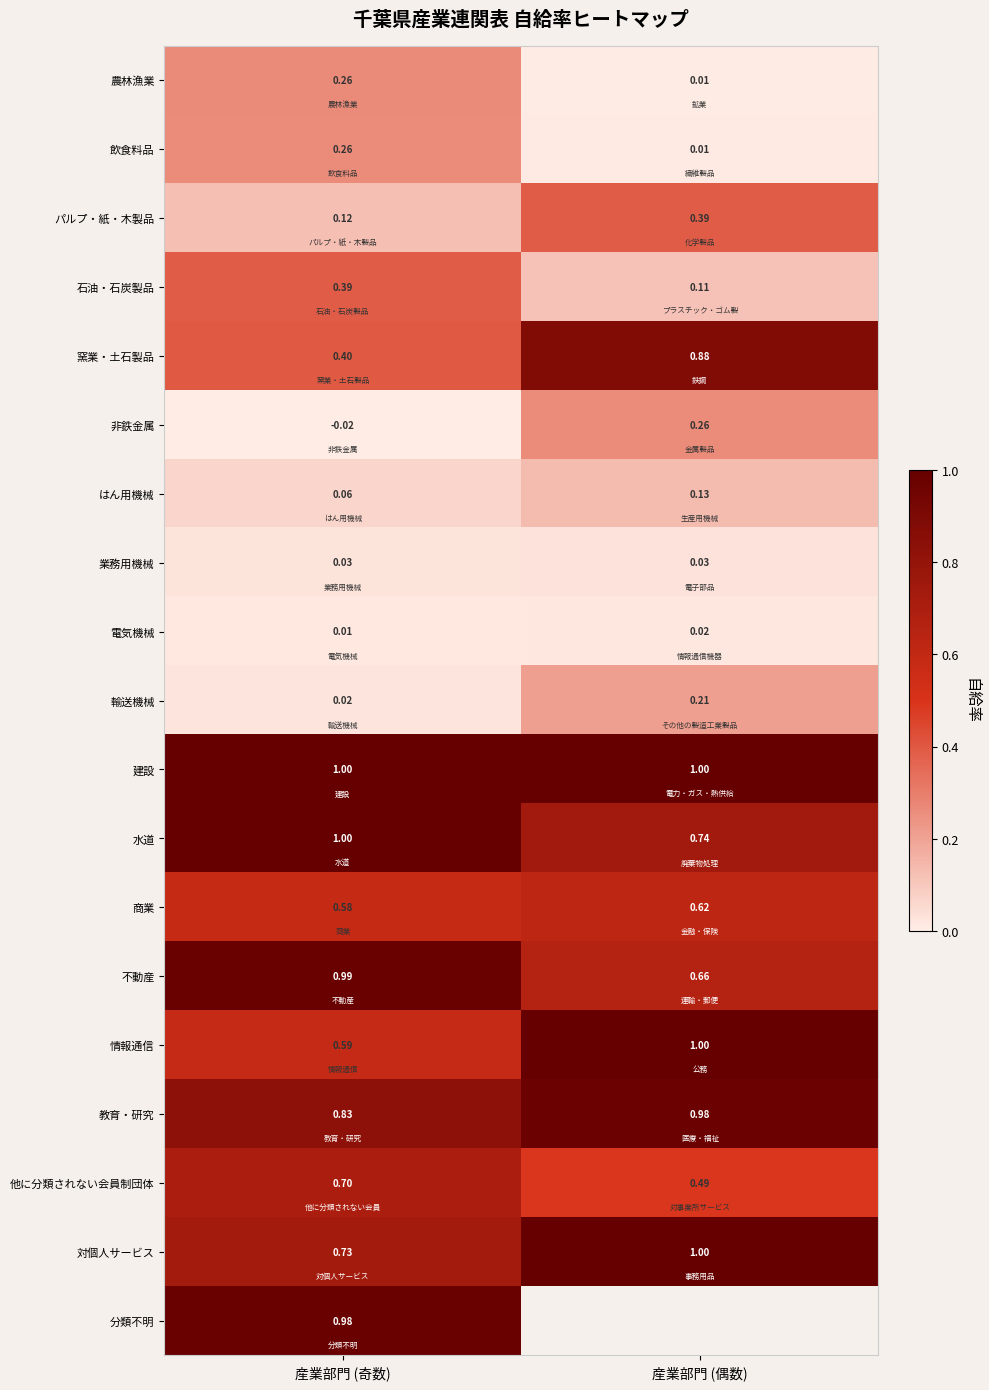

At which label does 水道 reach its peak?

産業部門 (奇数)